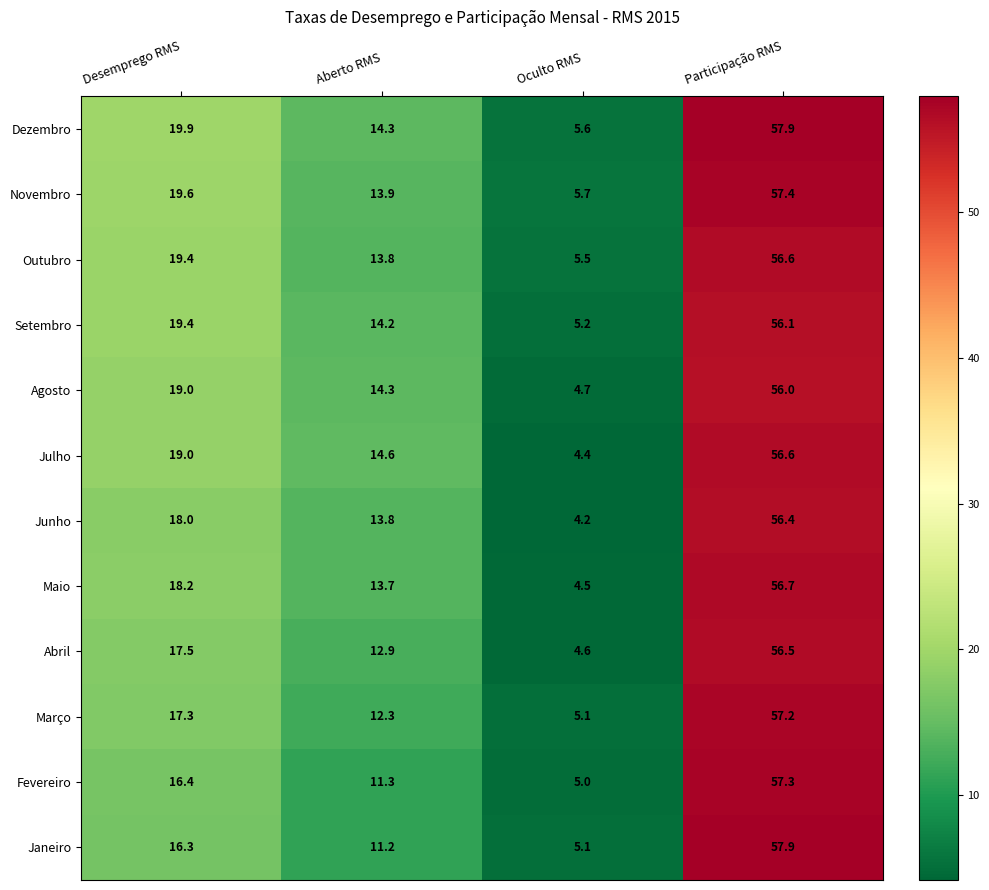

What is the minimum value shown in the chart?

4.2